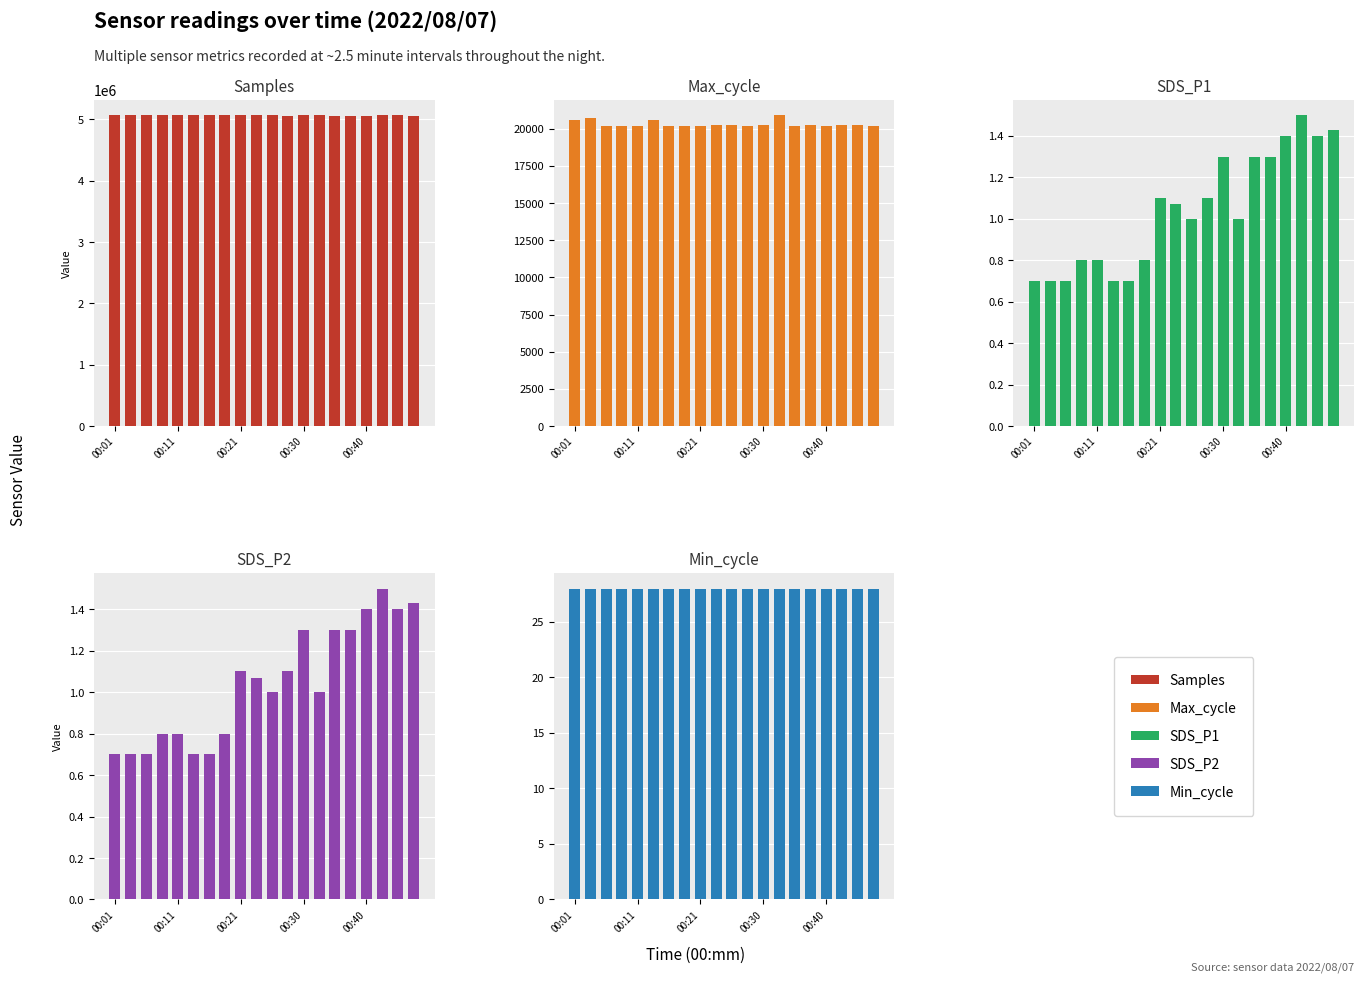

What are all the series names shown in the legend?

Samples, Max_cycle, SDS_P1, SDS_P2, Min_cycle